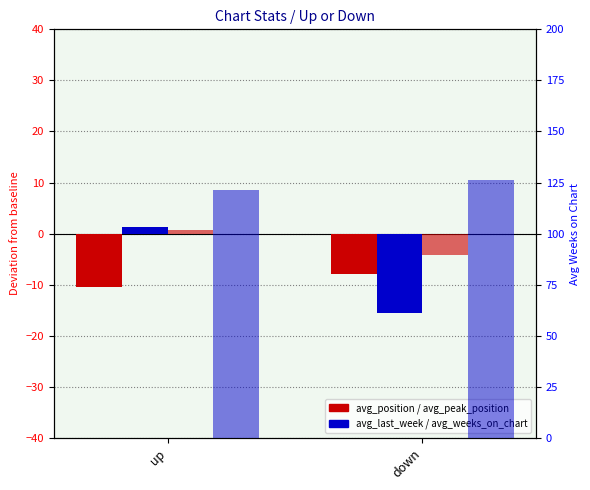

Reading left to right, transcribe all the data shown in this chart.

avg_position: up=-10.5	down=-7.9
avg_last_week: up=1.2	down=-15.6
avg_peak_position: up=0.8	down=-4.2
avg_weeks_on_chart: up=121.2	down=126.1